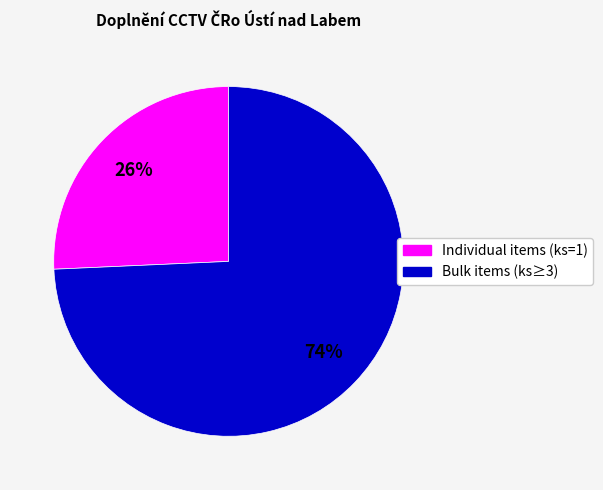

To the nearest percent, what is the average slice percentage?

50%